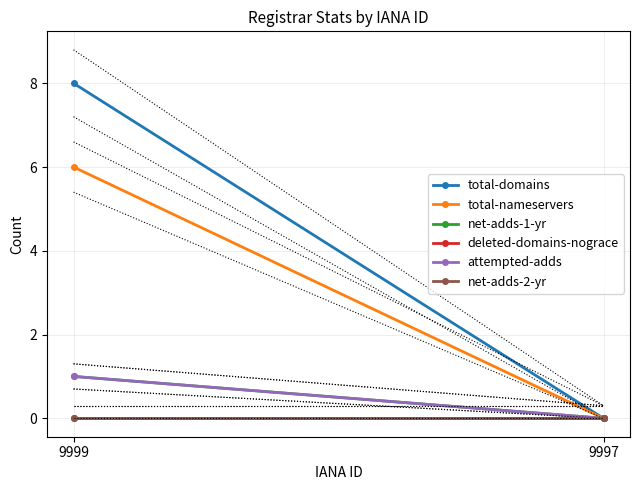

How many lines are shown in the chart?

6